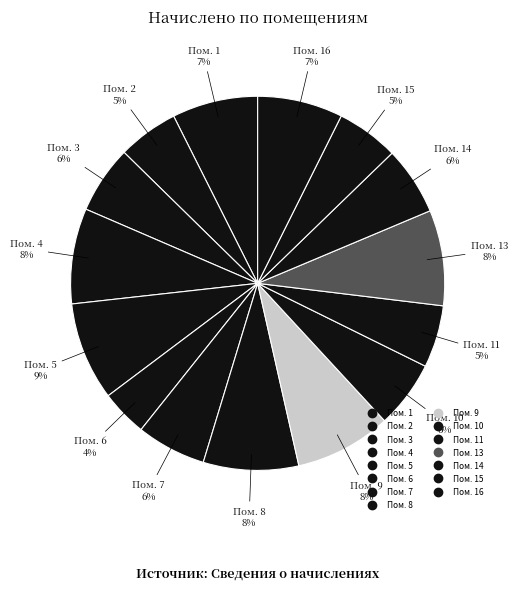

Count the number of slices in the pie.

15